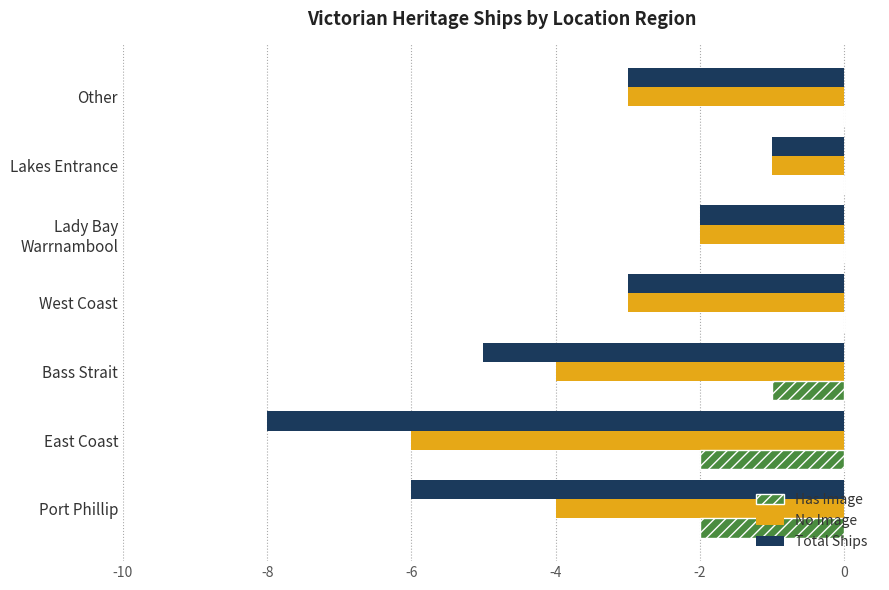

Which series has the largest range (max minus min)?

Total Ships